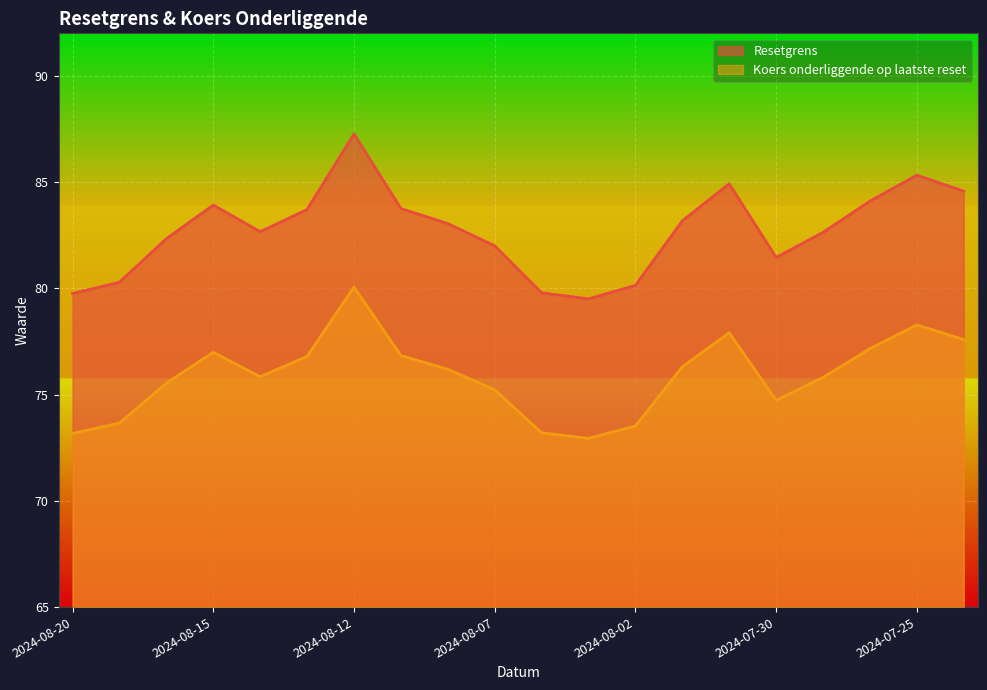

What is the difference between the highest and lowest values at 2024-08-07?

6.8